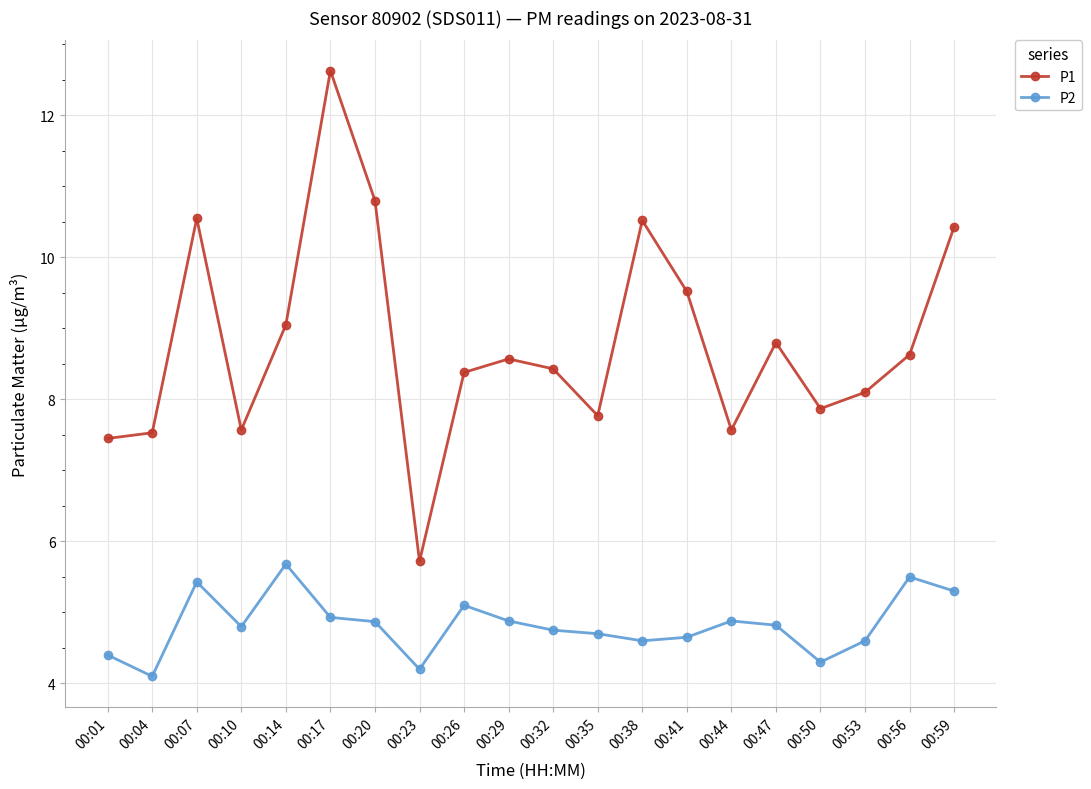

Which series has the largest total across all categories?

P1